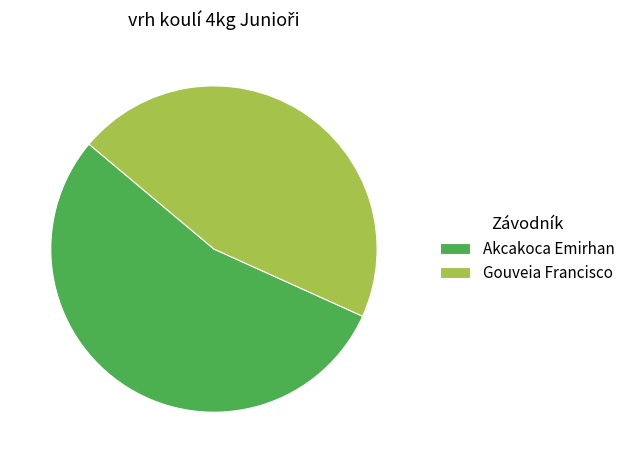

How many slices are in this pie chart?

2